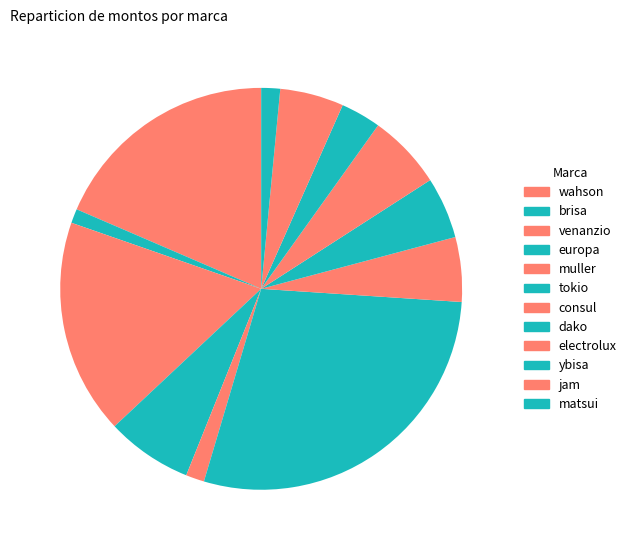

Which slice is the smallest?

brisa